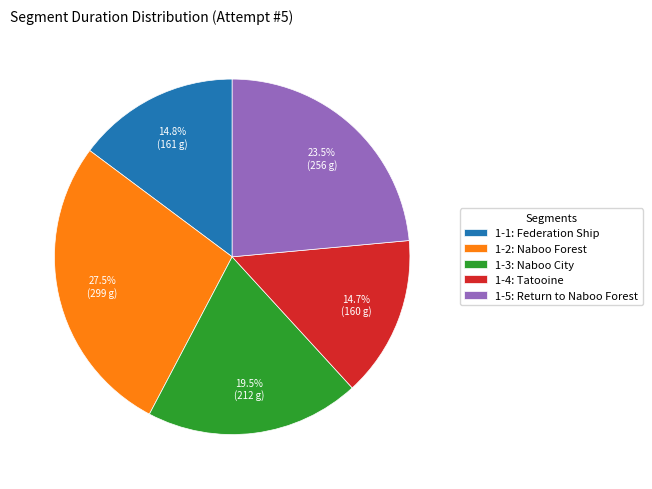

To the nearest percent, what is the difference between the largest and smallest slice percentages?

13%